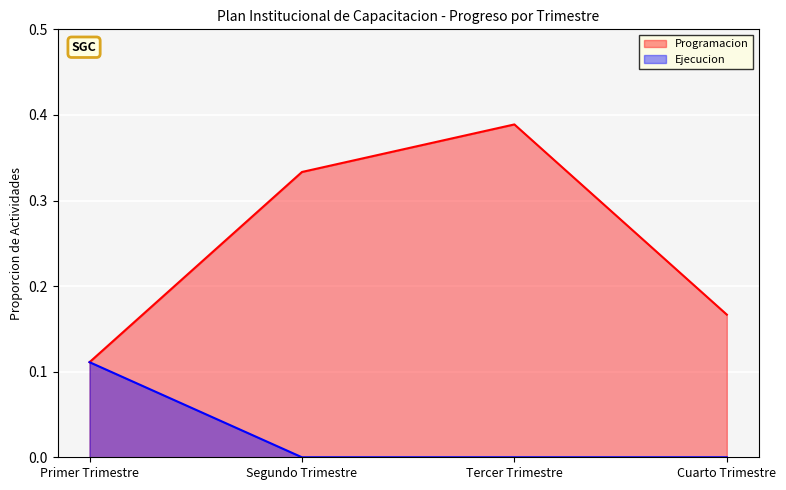

List the series in order of their peak value, lowest first.

Ejecucion, Programacion